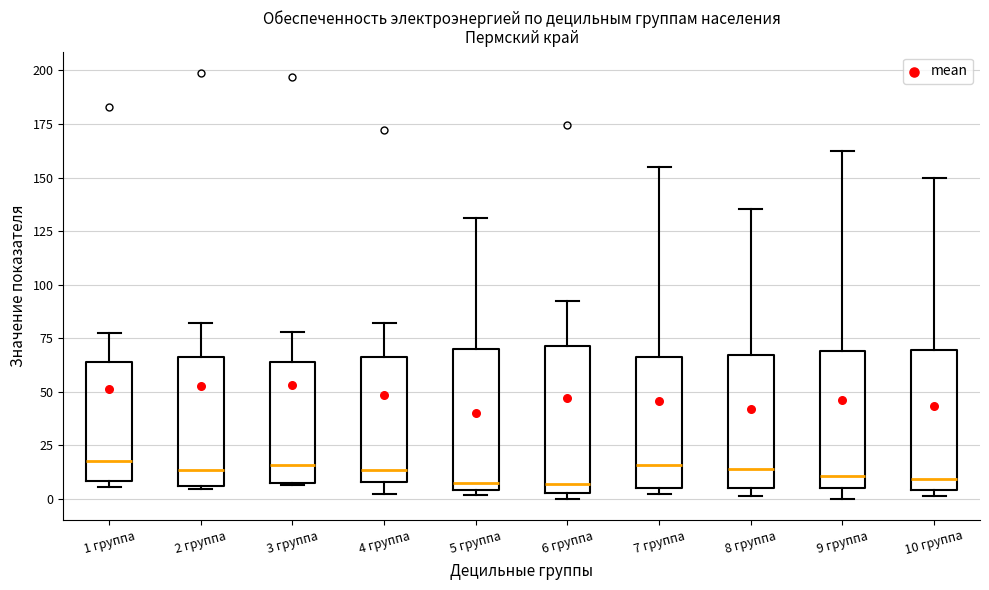

Reading left to right, read every box against the y-axis: the position of its median line, the range the box covers, and the ends of its whiskers. The values are not printed on the chart, so give them approximately, as read against the axis.

1 группа: median 20, box 10 to 65, whiskers 5 to 75
2 группа: median 15, box 5 to 65, whiskers 5 to 80
3 группа: median 15, box 5 to 65, whiskers 5 to 80
4 группа: median 15, box 10 to 65, whiskers 0 to 80
5 группа: median 5 (just above the box's lower edge), box 5 to 70, whiskers 0 to 130
6 группа: median 5 (just above the box's lower edge), box 5 to 70, whiskers 0 to 90
7 группа: median 15, box 5 to 65, whiskers 0 to 155
8 группа: median 15, box 5 to 65, whiskers 0 to 135
9 группа: median 10, box 5 to 70, whiskers 0 to 160
10 группа: median 10, box 5 to 70, whiskers 0 to 150